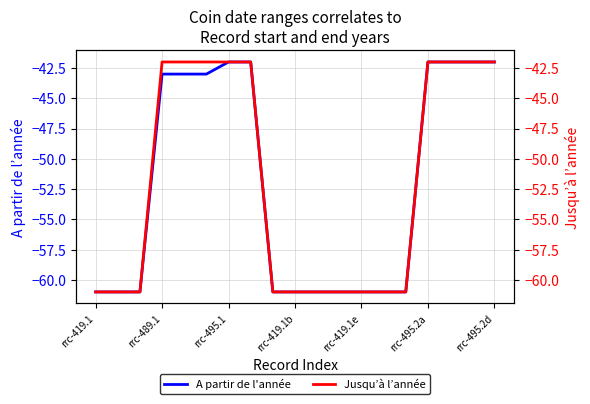

What is the value of the A partir de l'année point at the 9th from the left?

-61